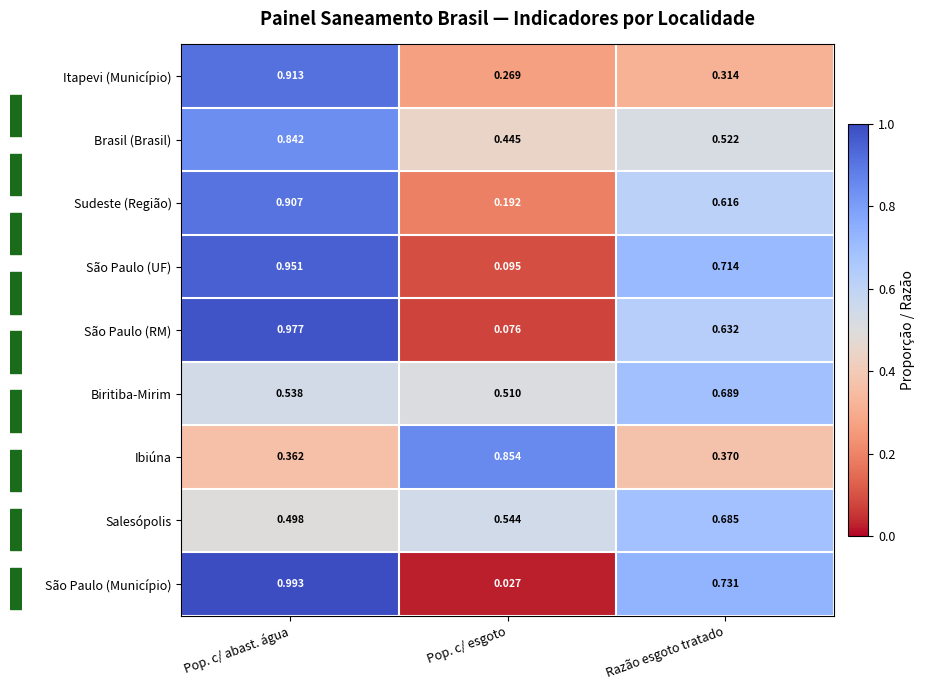

List the series in order of their peak value, lowest first.

Salesópolis, Biritiba-Mirim, Brasil (Brasil), Ibiúna, Sudeste (Região), Itapevi (Município), São Paulo (UF), São Paulo (RM), São Paulo (Município)